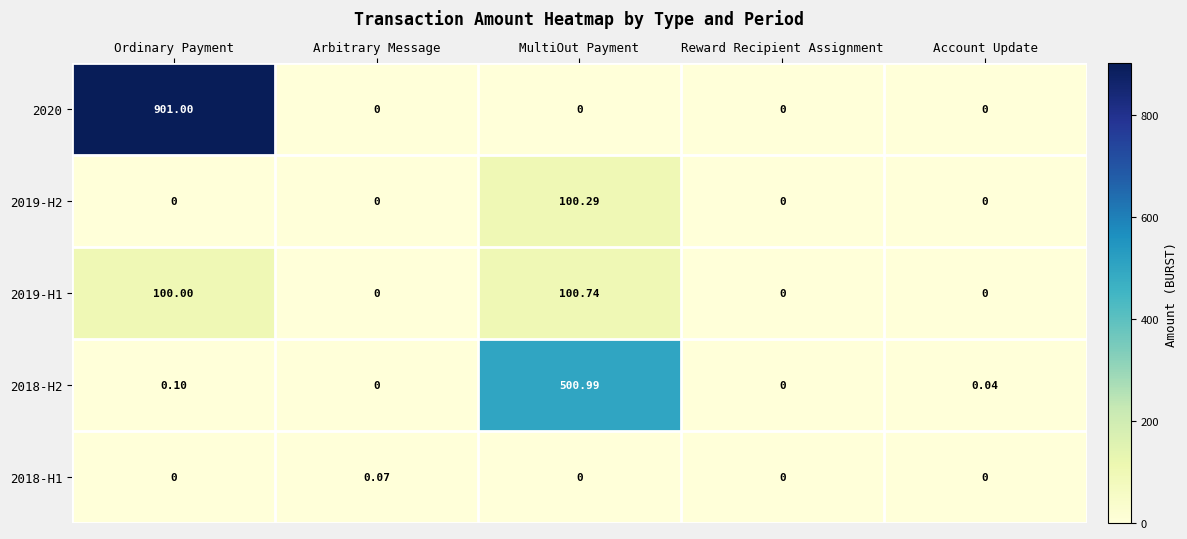

Which category has the highest value in the 2019-H2 series?

MultiOut Payment